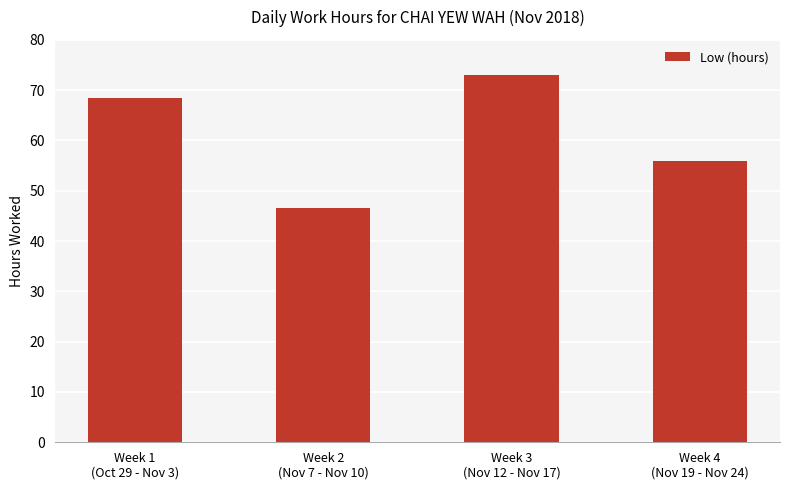

Approximately how many times larger is the value at Week 1
(Oct 29 - Nov 3) compared to Week 4
(Nov 19 - Nov 24)?

1.2